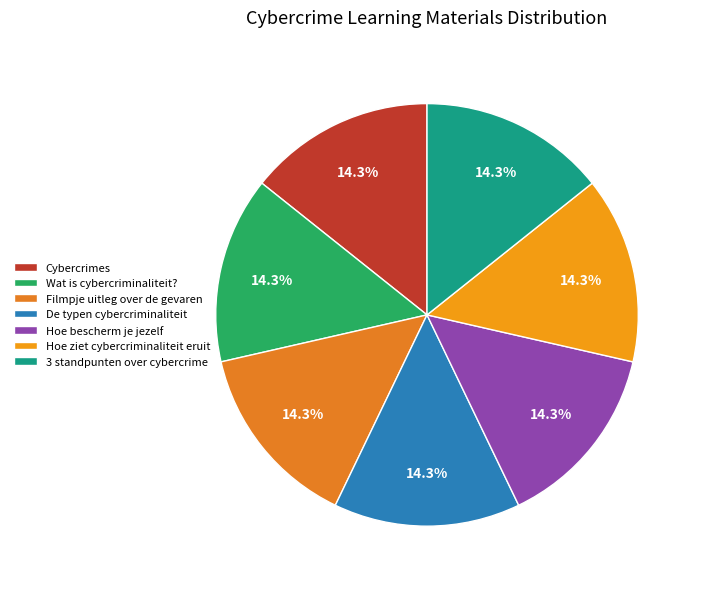

The Wat is cybercriminaliteit? slice represents 26% of the pie. True or false?

False